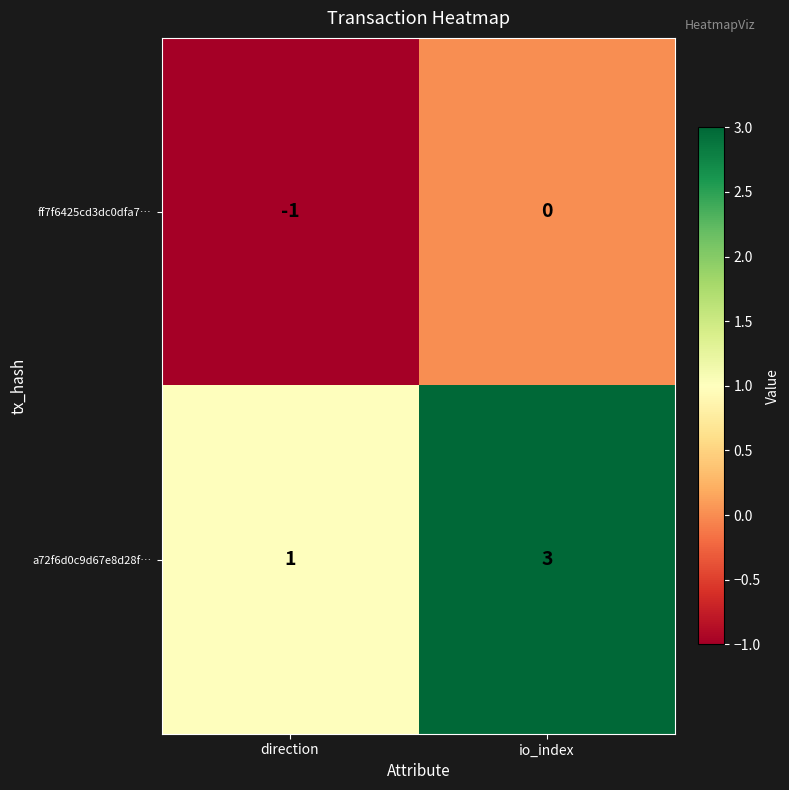

Is the value of ff7f6425cd3dc0dfa7… at io_index greater than the value of a72f6d0c9d67e8d28f… at io_index?

No